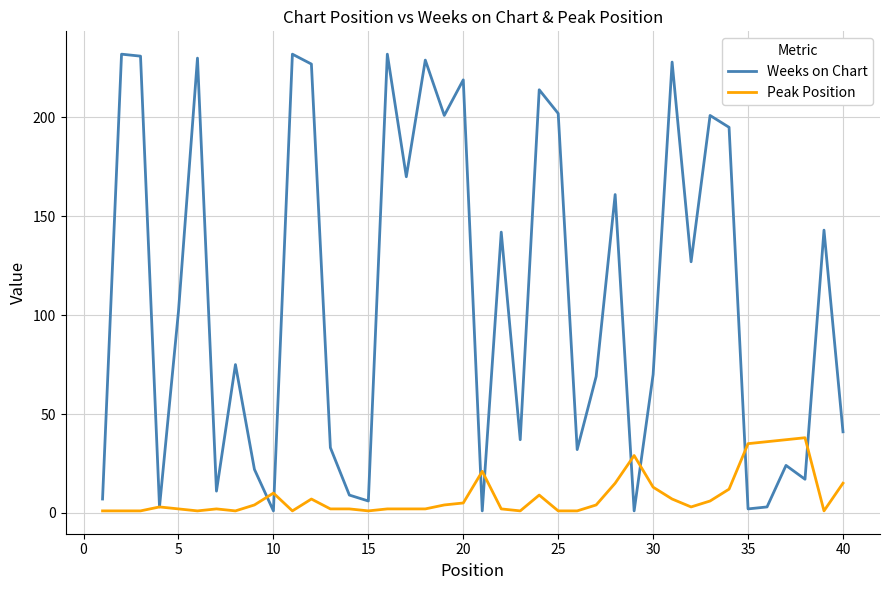

Rank the series by their maximum value, from lowest to highest.

Peak Position, Weeks on Chart